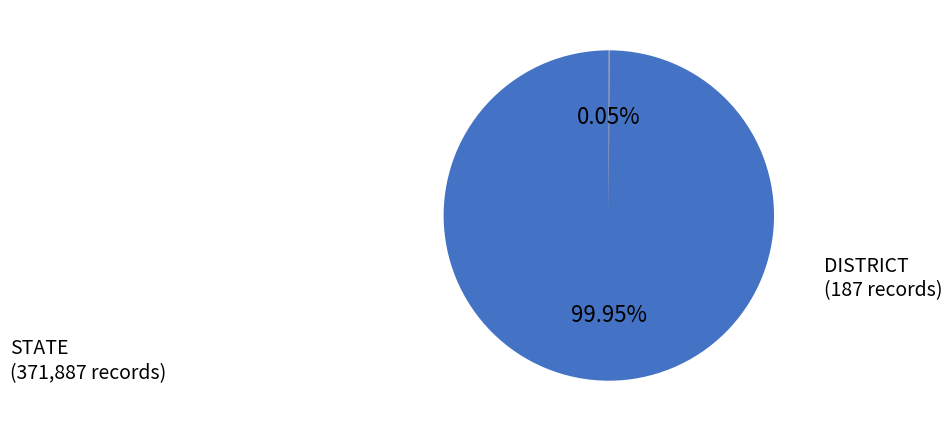

Is there any slice that represents more than half of the pie?

Yes